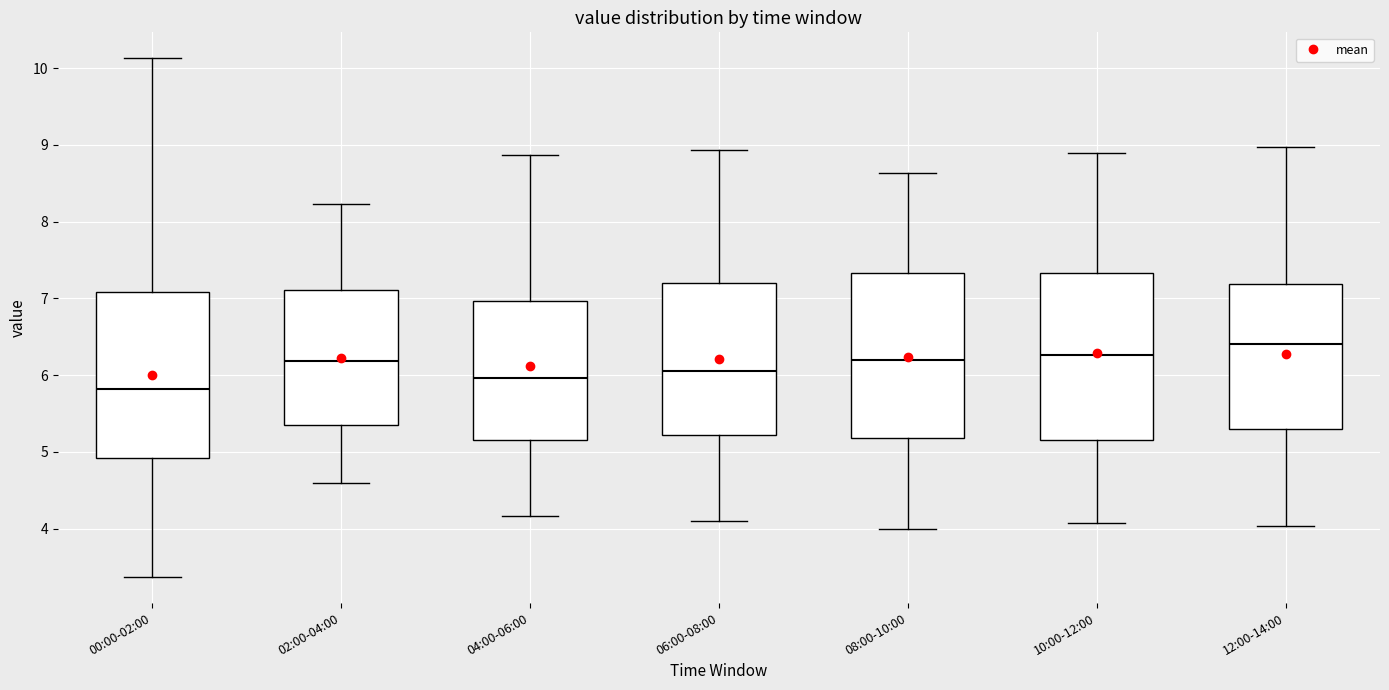

Which box has the lowest median line?

00:00-02:00